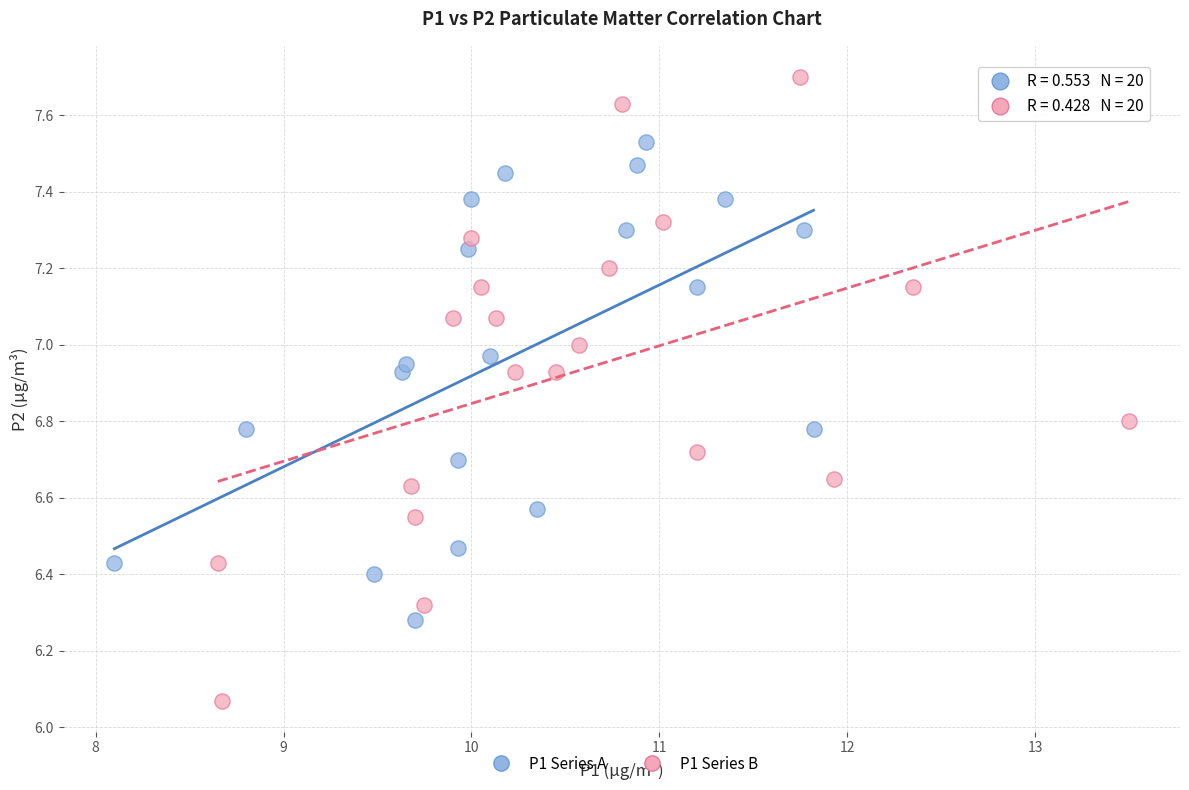

Which series contains the highest Y value?

P1 Series B